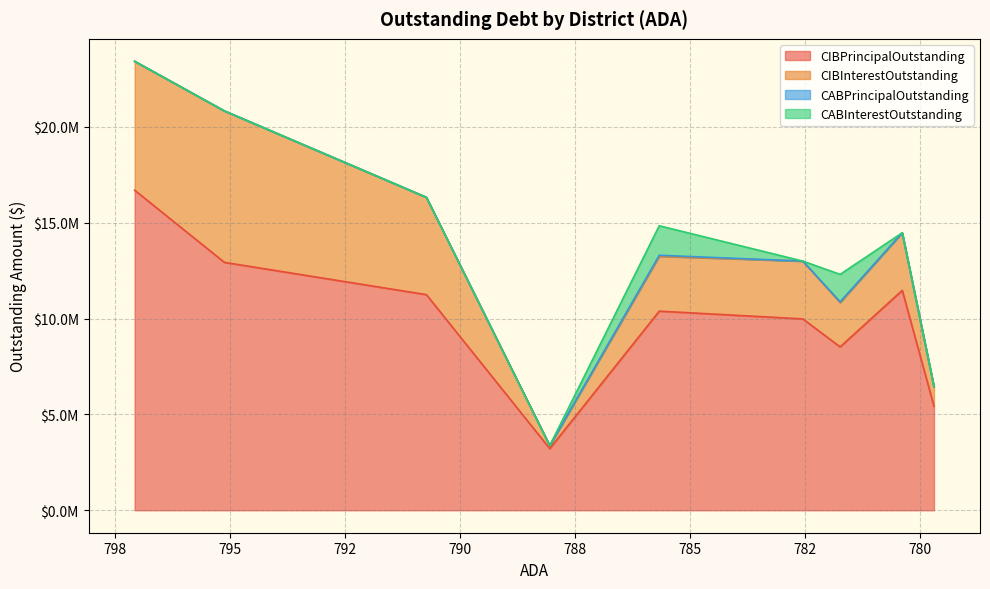

Reading left to right, transcribe all the data shown in this chart.

CIBPrincipalOutstanding: Mildred ISD=16700000.0	Santa Rosa ISD=12935000.0	Tulia ISD=11250000.0	Banquete ISD=3218000.0	Brazos ISD=10390000.0	Monte Alto ISD=9985000.0	Tolar ISD=8525000.0	Stockdale ISD=11474000.0	Bangs ISD=5428000.0
CIBInterestOutstanding: Mildred ISD=6725118.8	Santa Rosa ISD=7901728.1	Tulia ISD=5078000.0	Banquete ISD=155707.2	Brazos ISD=2859735.5	Monte Alto ISD=3014762.5	Tolar ISD=2317756.5	Stockdale ISD=3004109.0	Bangs ISD=1016580.1
CABPrincipalOutstanding: Mildred ISD=0.0	Santa Rosa ISD=0.0	Tulia ISD=0.0	Banquete ISD=0.0	Brazos ISD=54987.3	Monte Alto ISD=0.0	Tolar ISD=32983.4	Stockdale ISD=0.0	Bangs ISD=0.0
CABInterestOutstanding: Mildred ISD=0.0	Santa Rosa ISD=0.0	Tulia ISD=0.0	Banquete ISD=0.0	Brazos ISD=1540012.7	Monte Alto ISD=0.0	Tolar ISD=1432016.6	Stockdale ISD=0.0	Bangs ISD=0.0